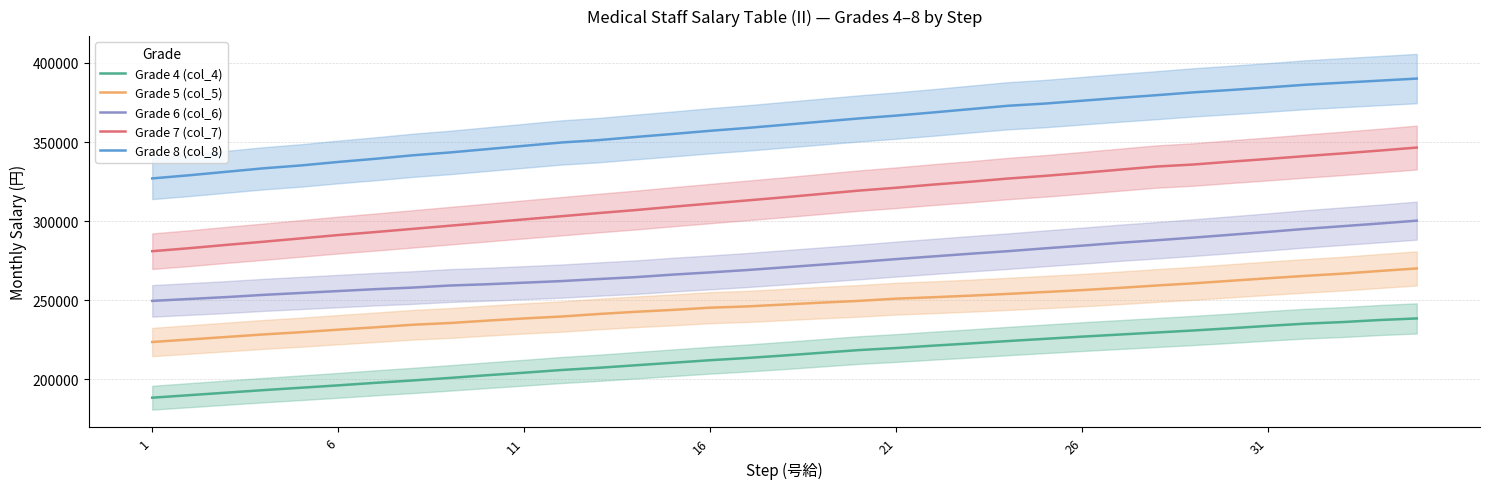

True or false: Grade 5 (col_5) and Grade 7 (col_7) cross at least once.

False